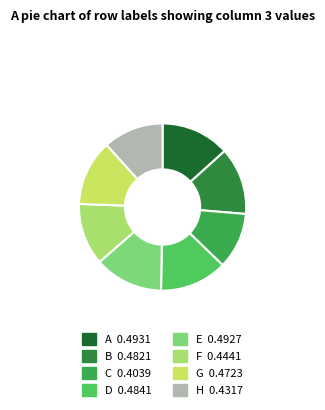

What percentage is the C slice, to the nearest percent?

11%